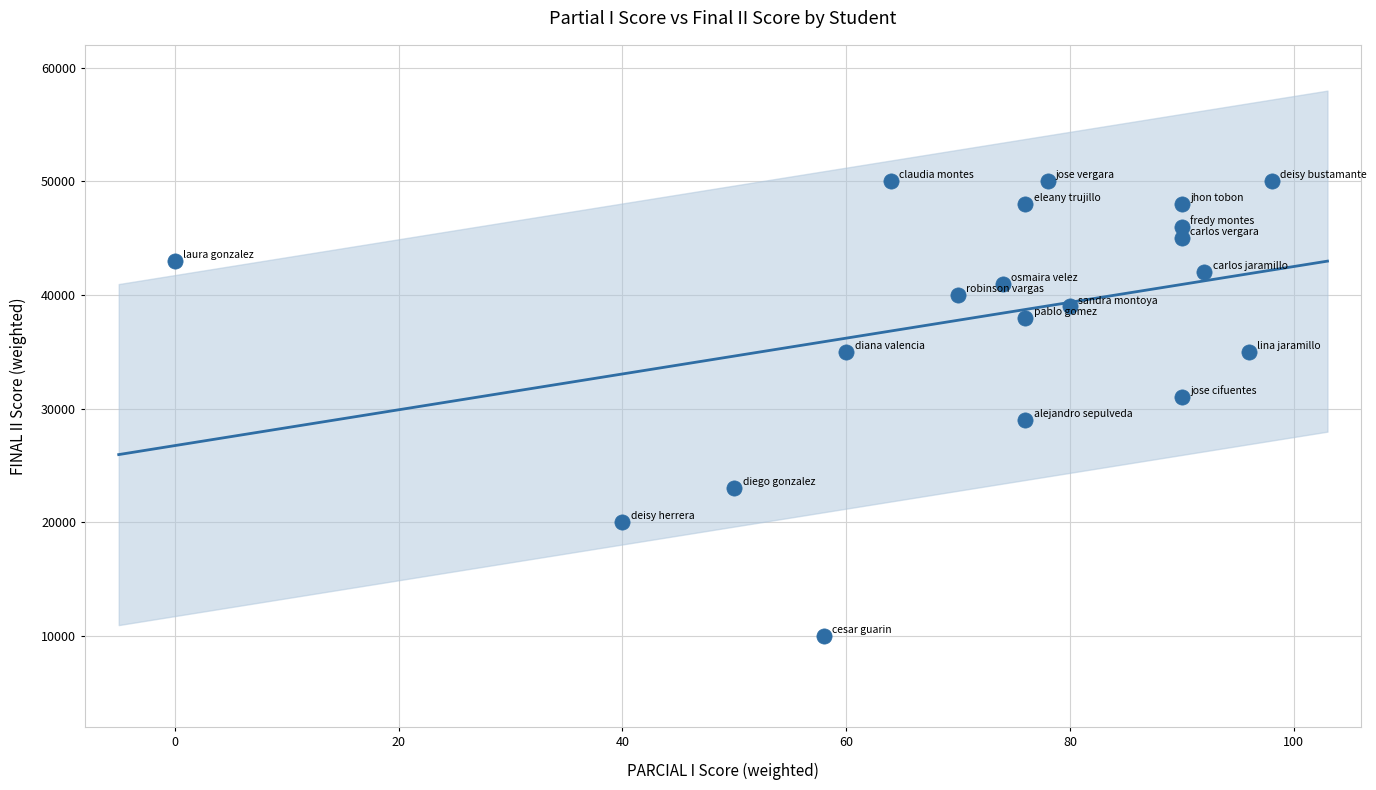

What is the range of Y values (max minus min)?

40000.0